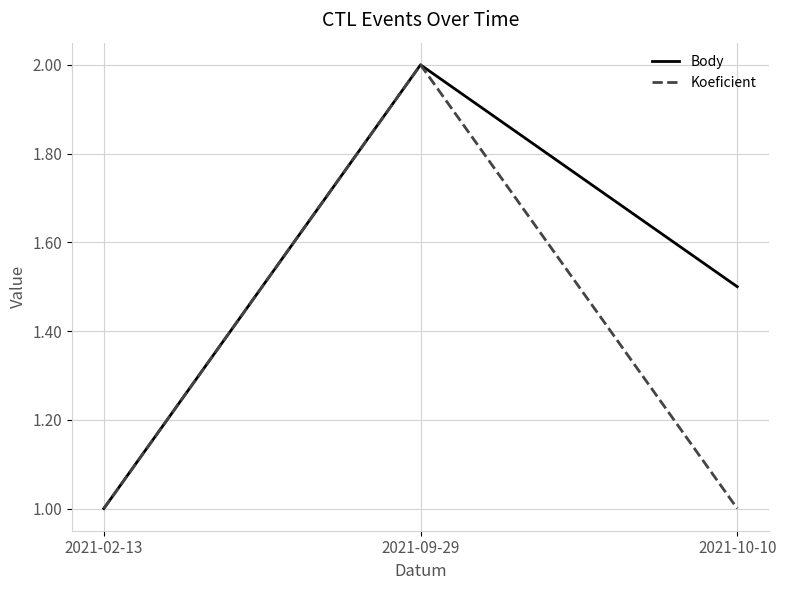

What position from the right is 2021-02-13?

3